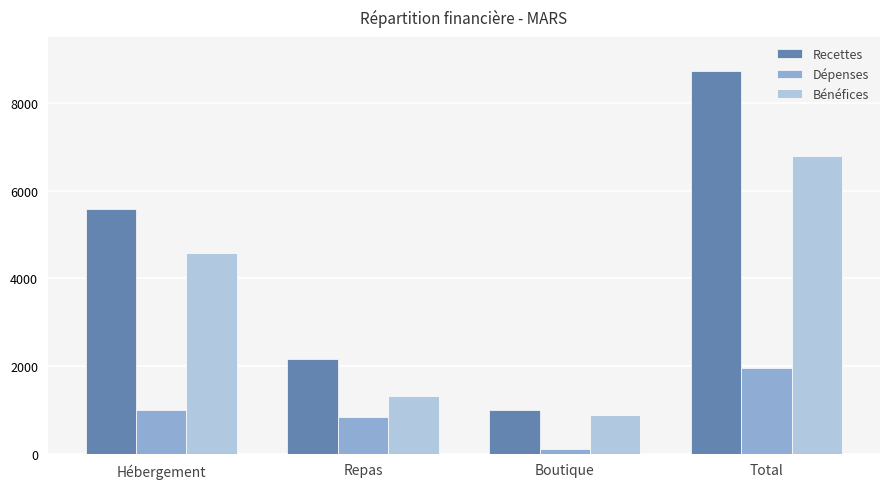

What is the average value of the Dépenses series?

974.0